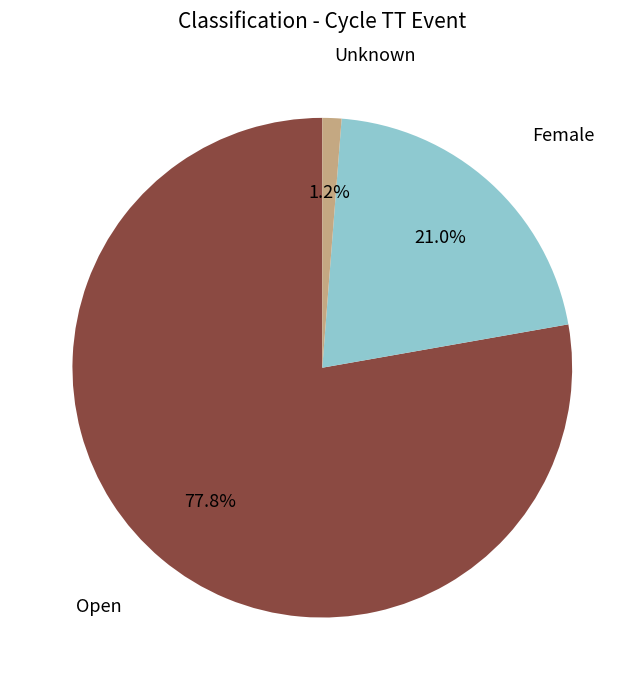

Rank the categories by value from highest to lowest.

Open, Female, Unknown